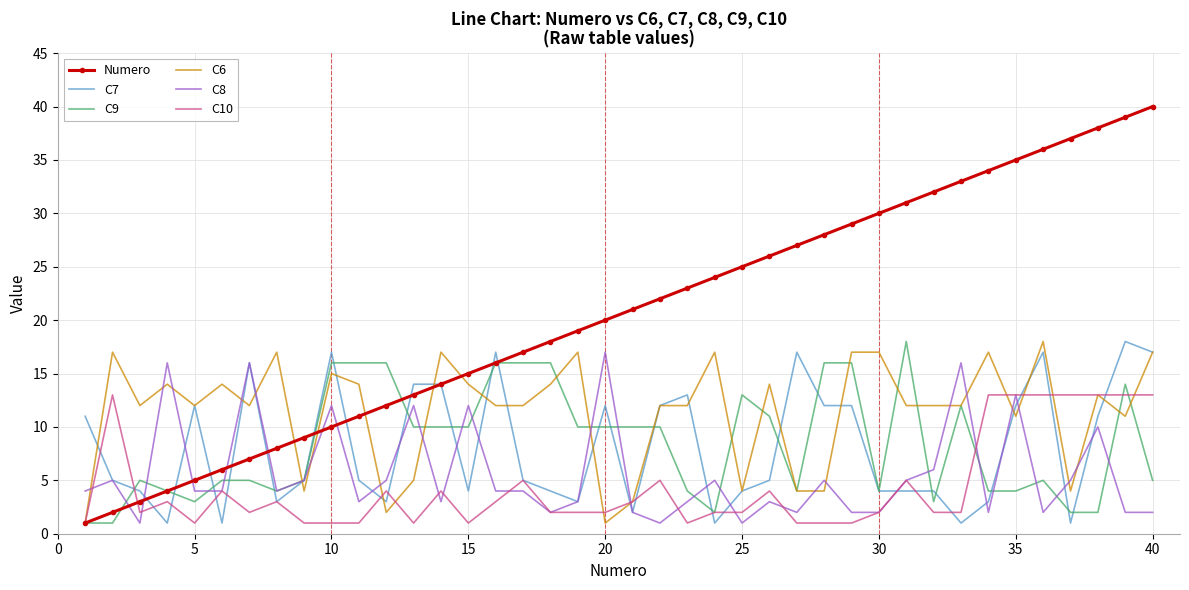

Which series has the largest range (max minus min)?

Numero